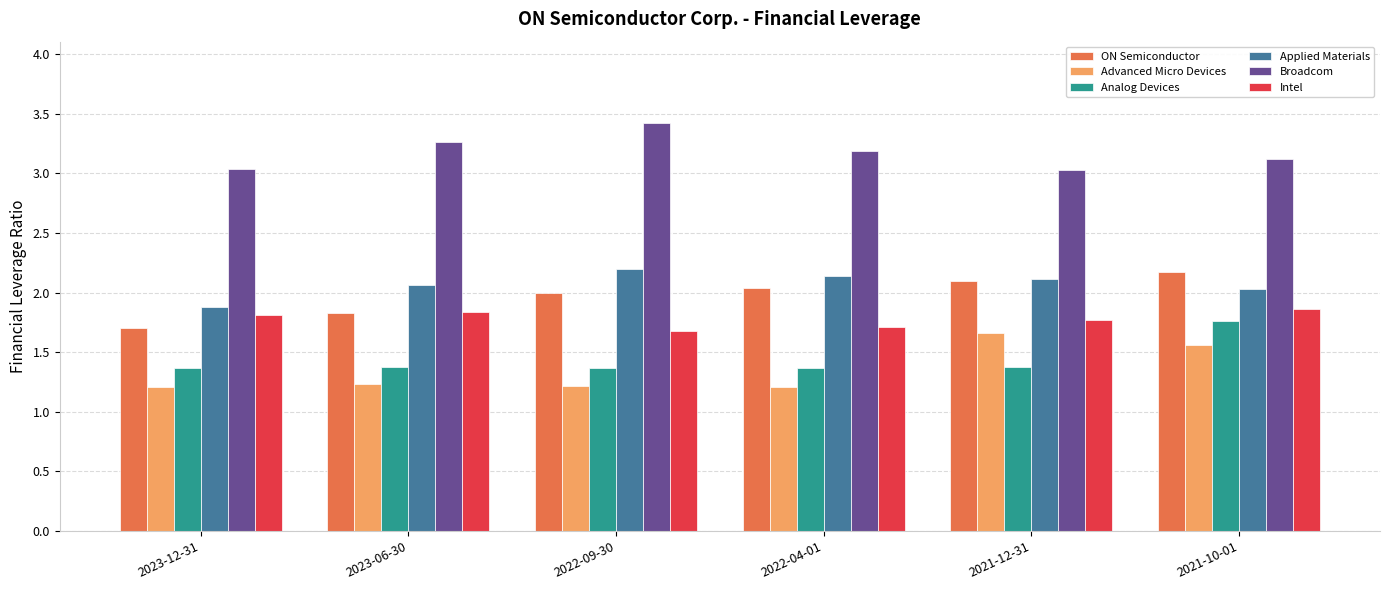

Which series has the largest total across all categories?

Broadcom